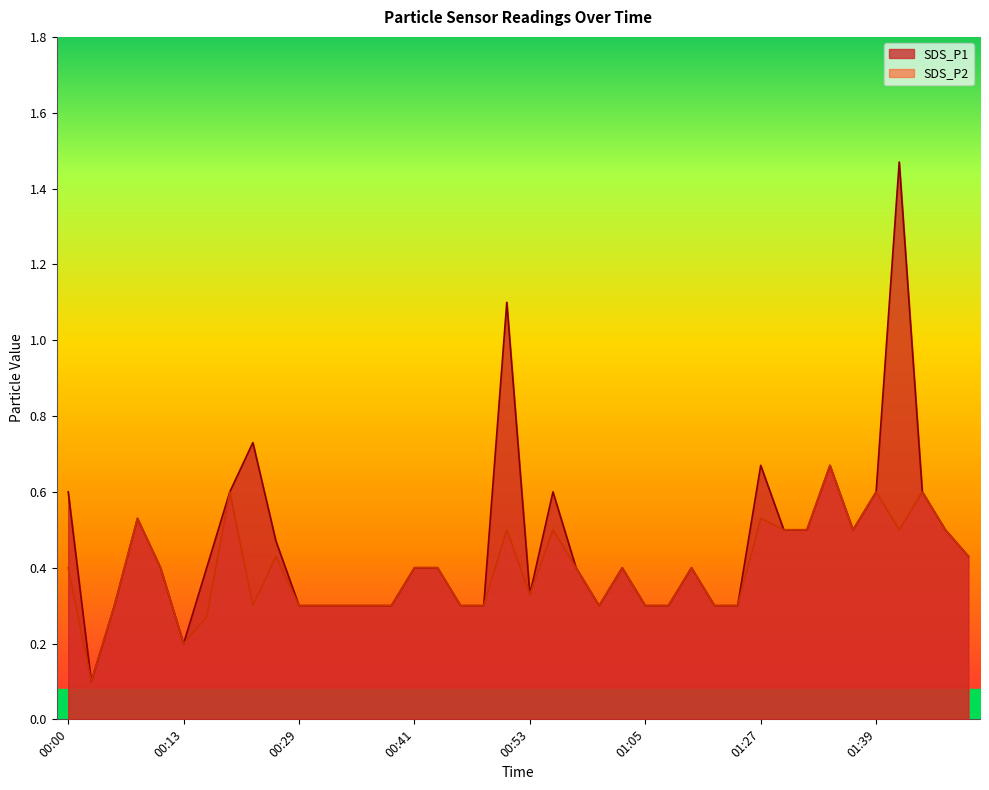

Where is the first local maximum for SDS_P2?

00:08